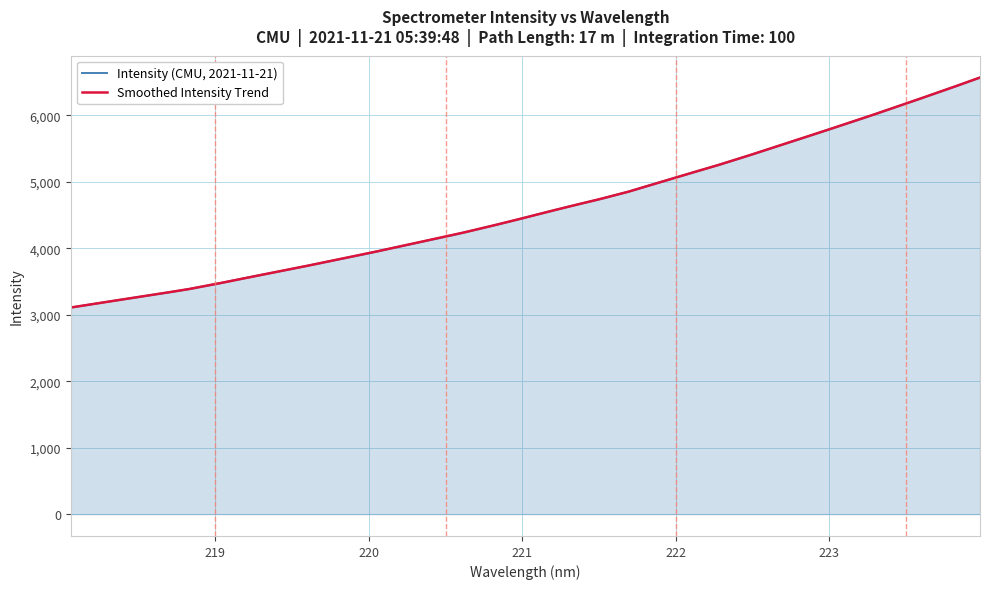

Is it true that the value at 222.6447 is 7208.2?

False